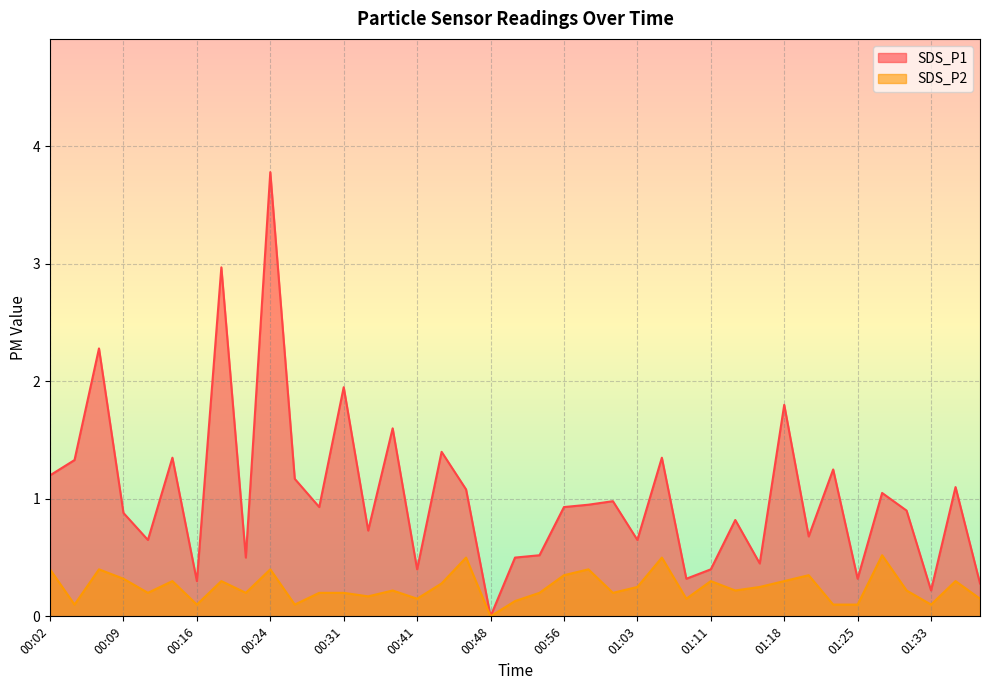

At 01:08, list the series in order from largest to smallest.

SDS_P1, SDS_P2